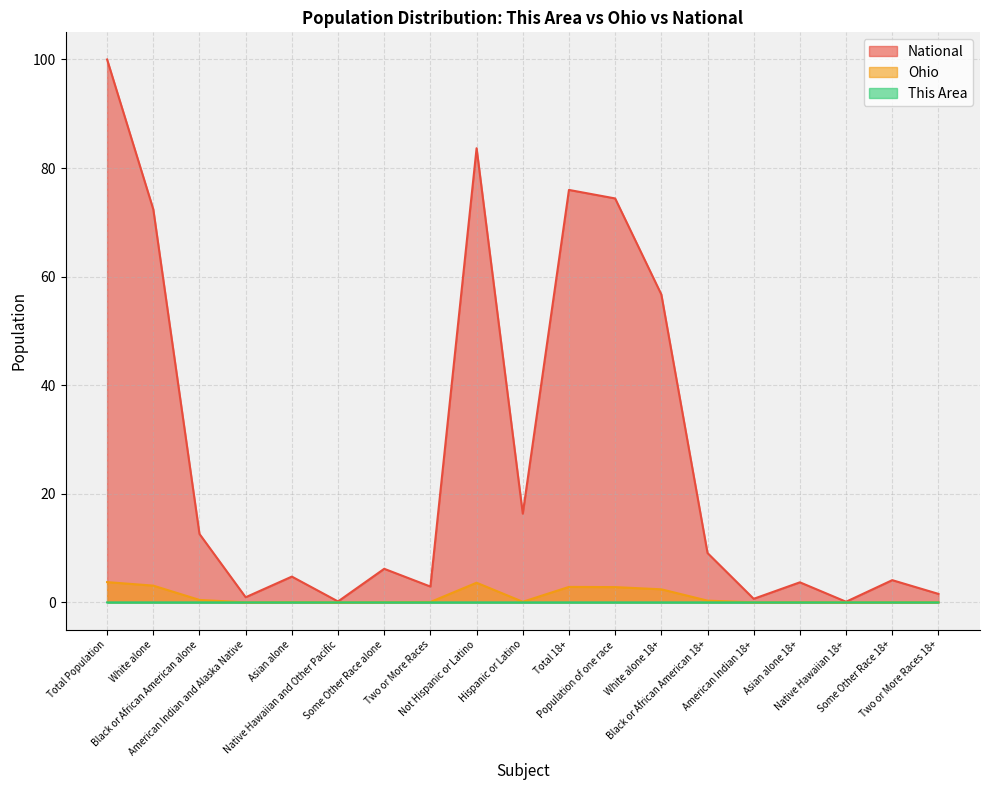

What are all the series names shown in the legend?

National, Ohio, This Area